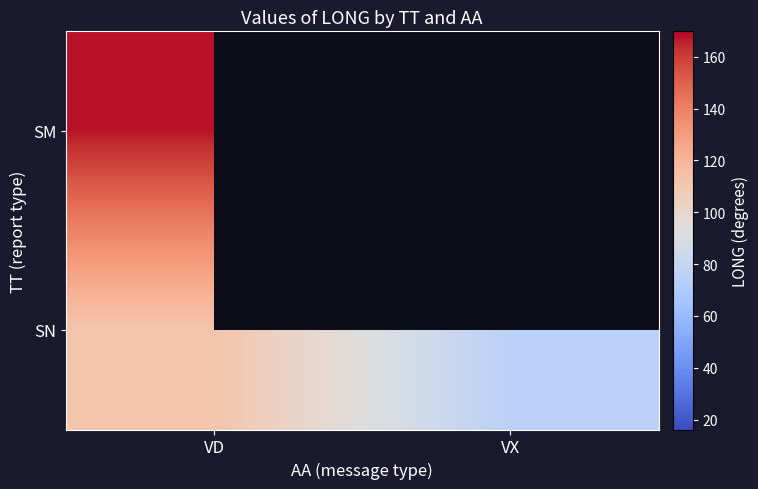

At how many categories does at least one series exceed 90?

1